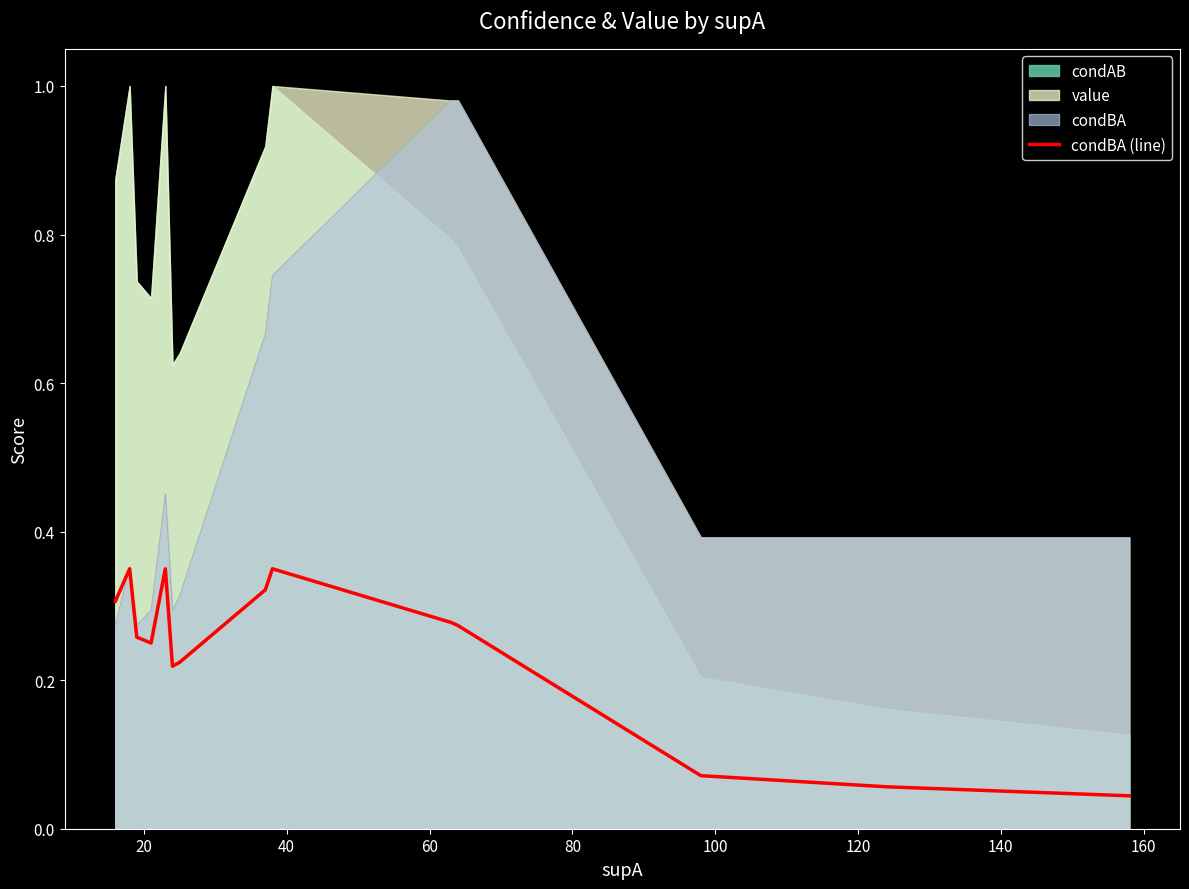

True or false: the data shows 0.5 at 40.

False